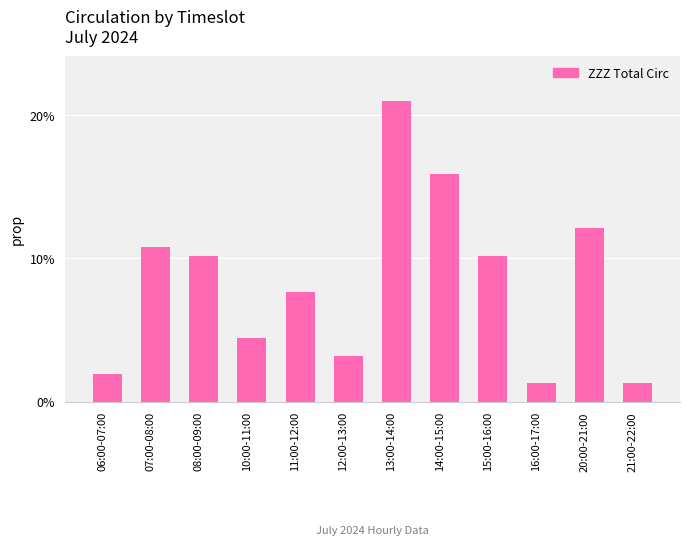

How many bars are there in total?

12